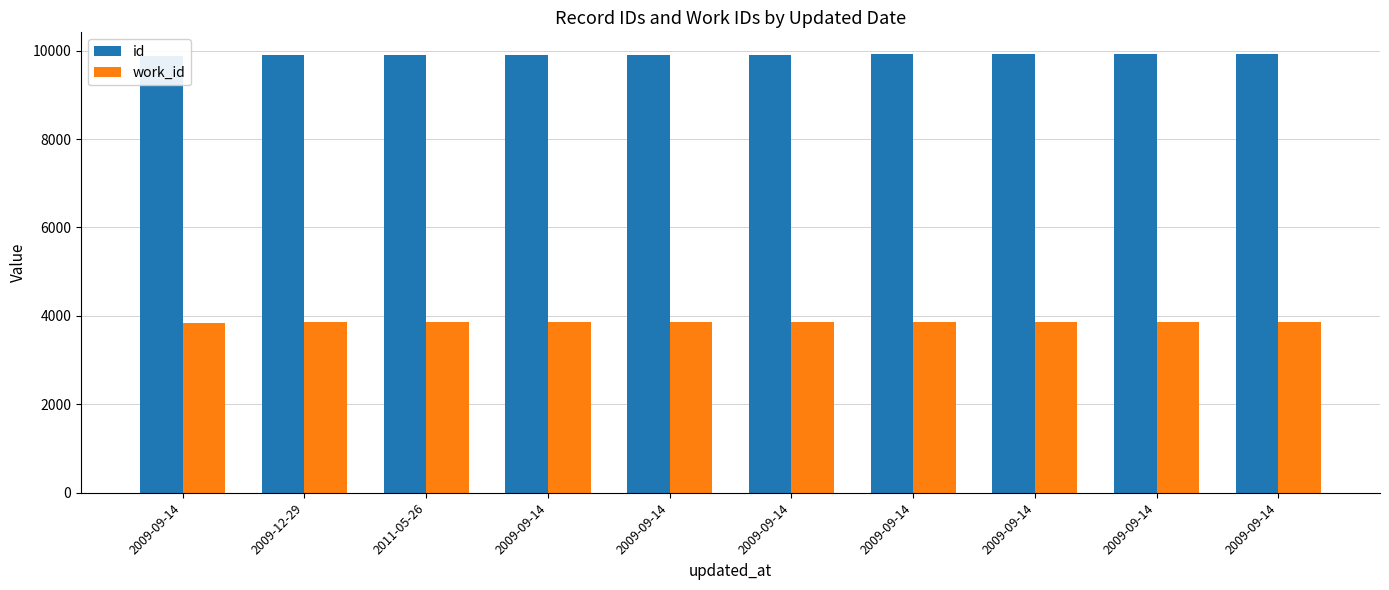

What is the approximate value of id at 2009-09-14?

9914